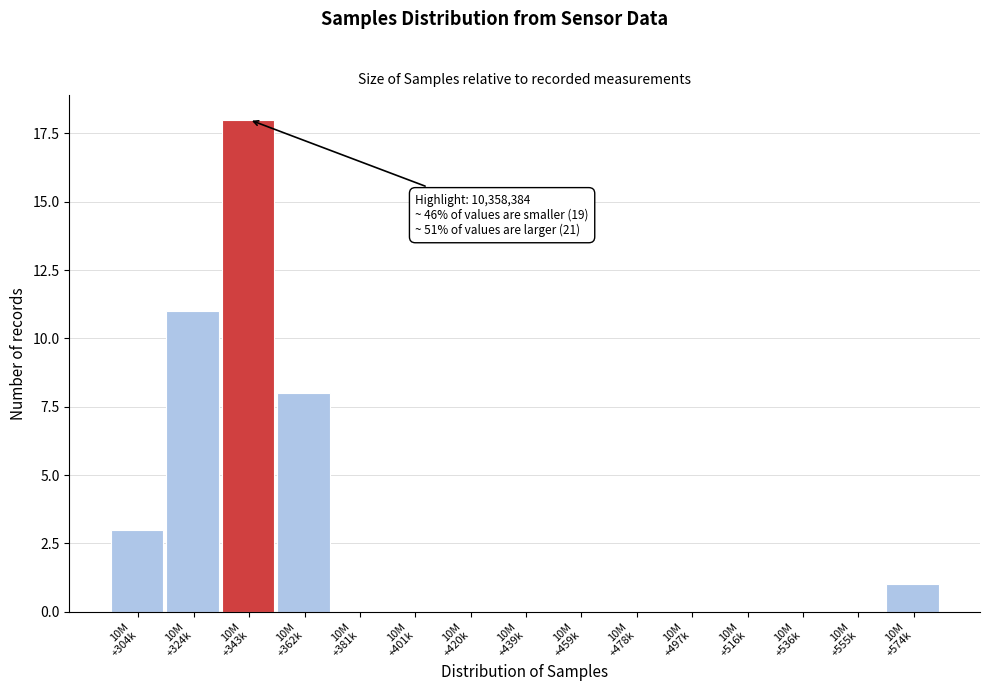

What is the sum of all values?

41